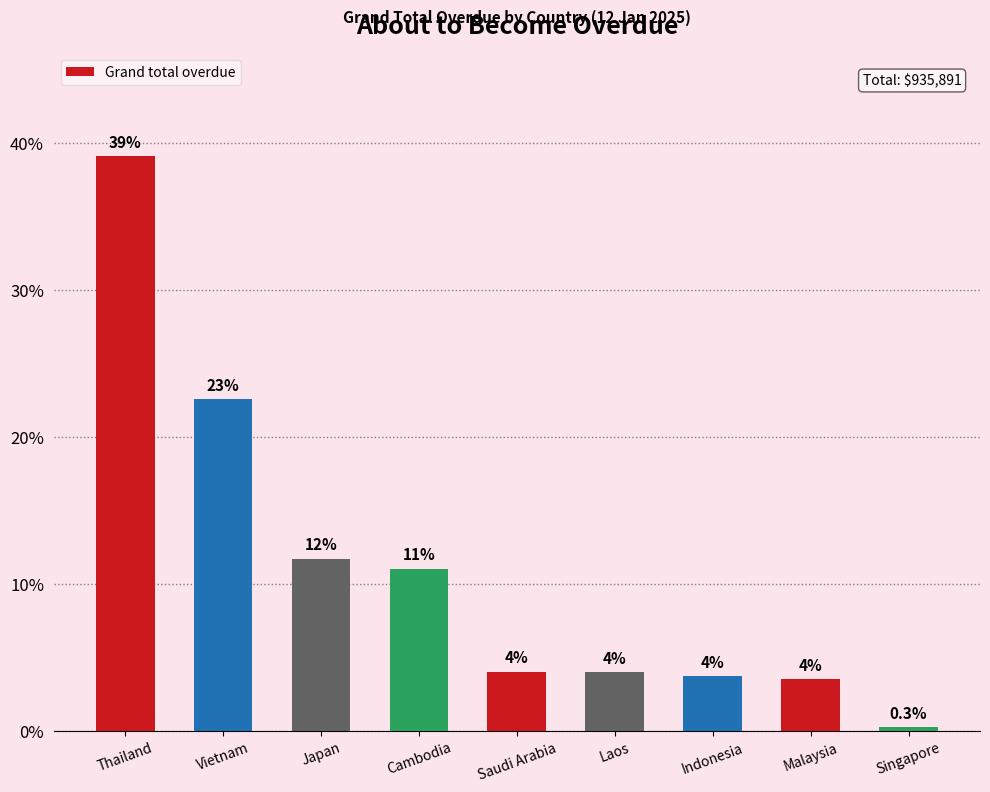

The chart shows a value of 4.0 at Saudi Arabia. True or false?

True